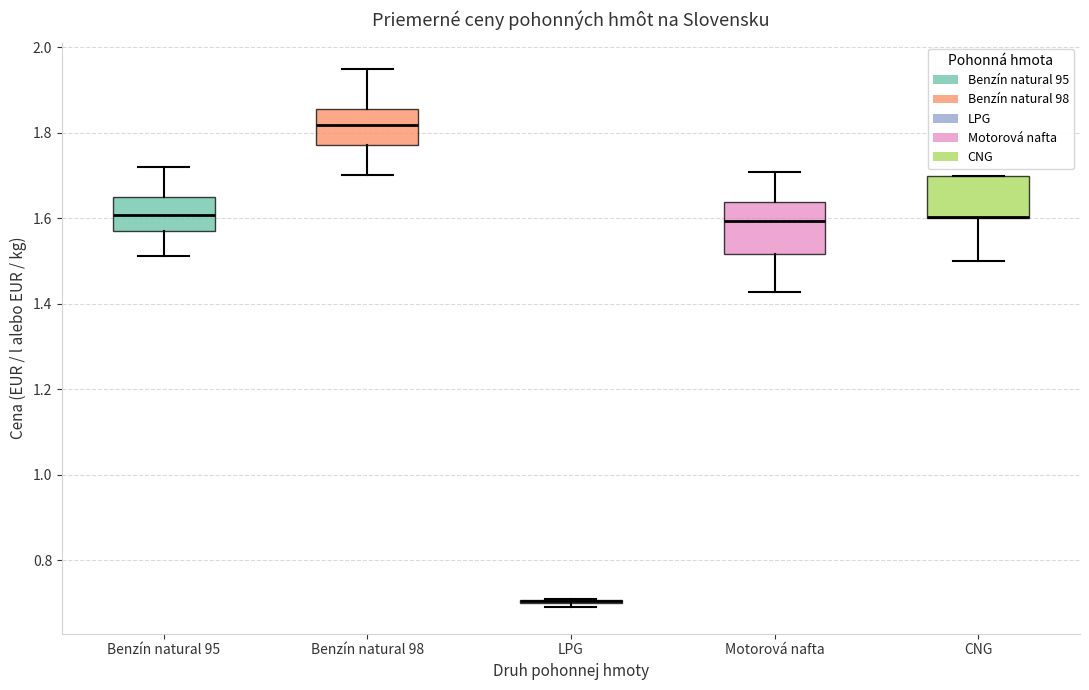

Where is the lower edge of the box for CNG on the y-axis? The values are not printed on the chart, so give them approximately, as read against the axis.

1.60